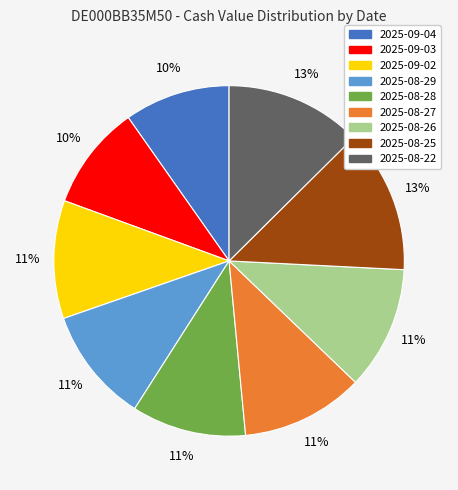

To the nearest percent, what is the combined percentage of 2025-08-26 and 2025-08-28?

22%